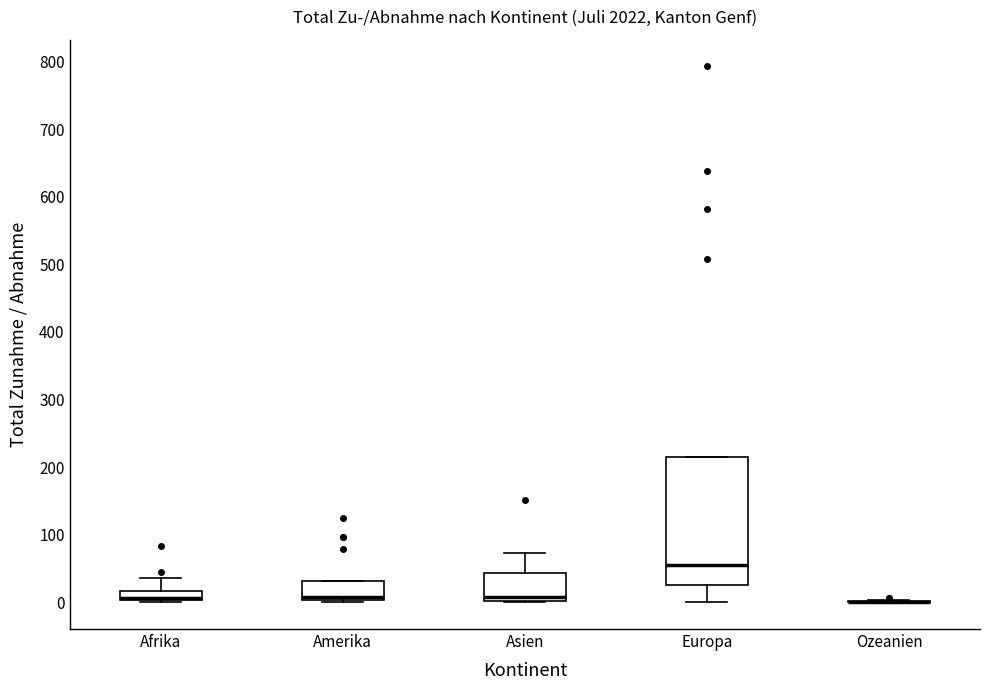

Where does the upper whisker of the box for Asien end on the y-axis? The values are not printed on the chart, so give them approximately, as read against the axis.

70